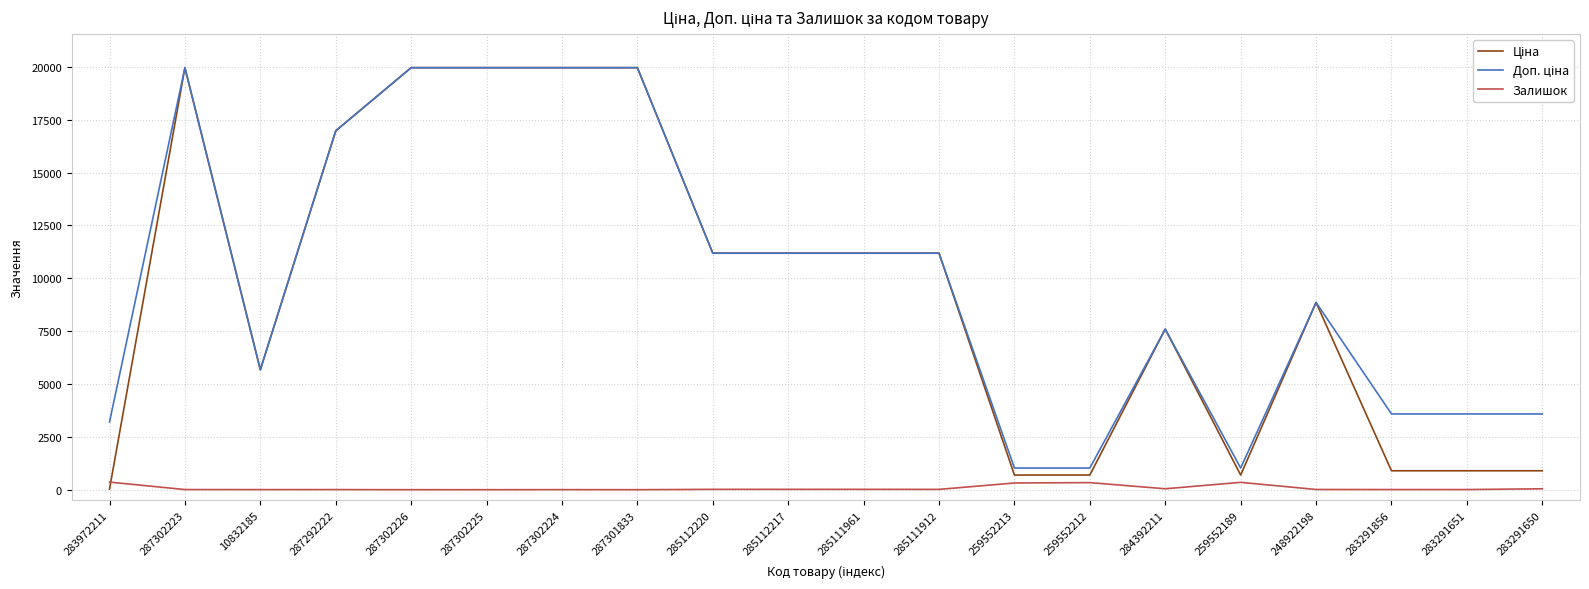

The value of Залишок at 287302225 is 0.0. True or false?

True